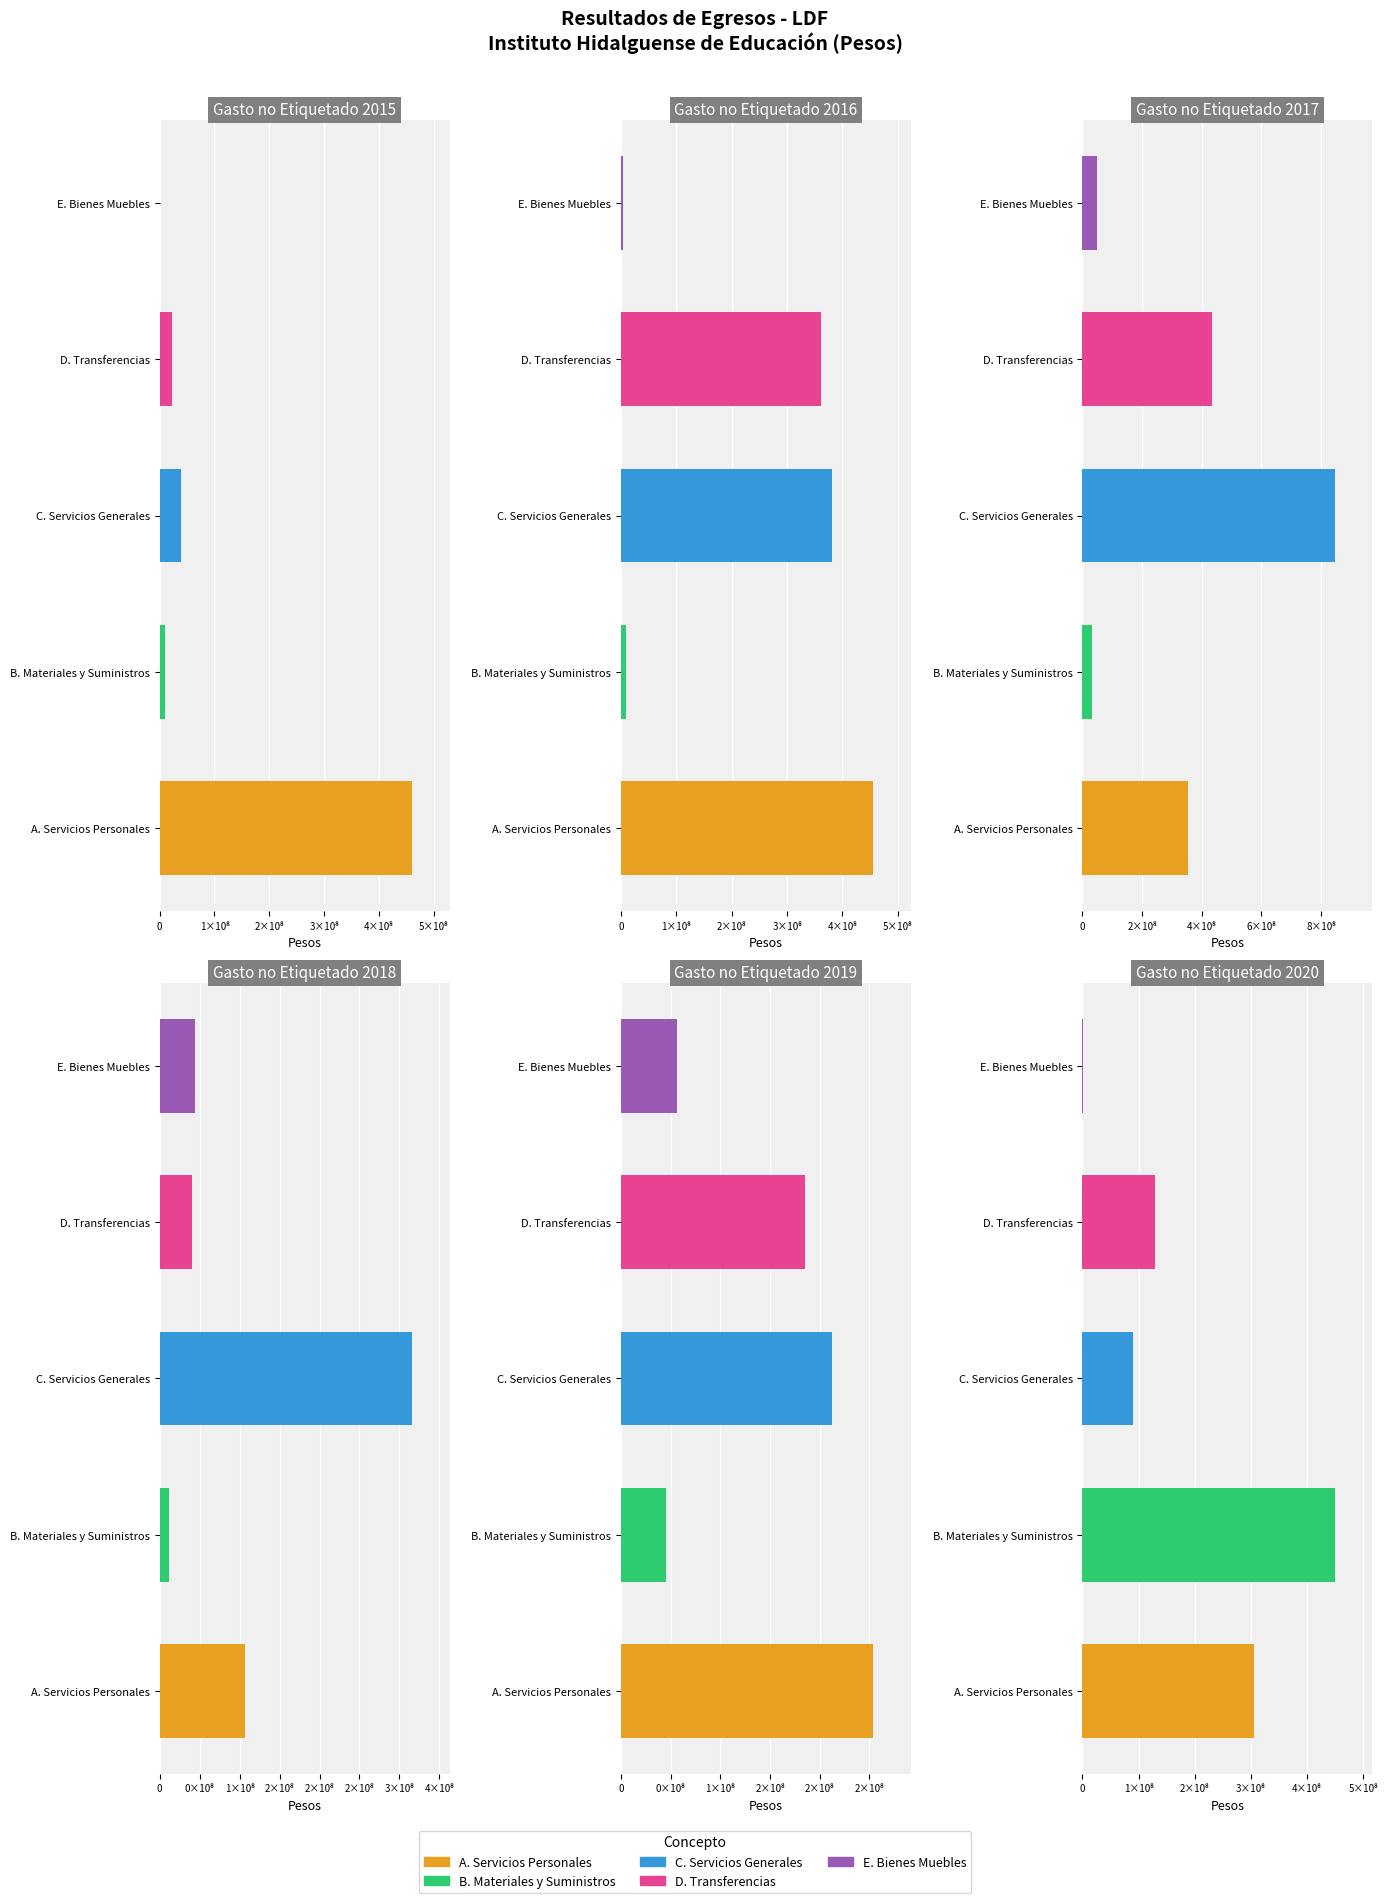

How many bars are there in each group?

6